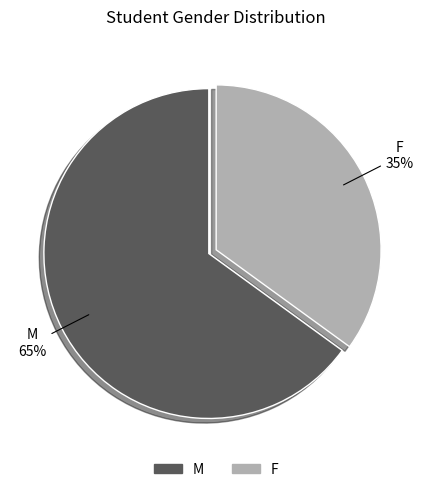

Combined, do F and M account for over 50%?

Yes